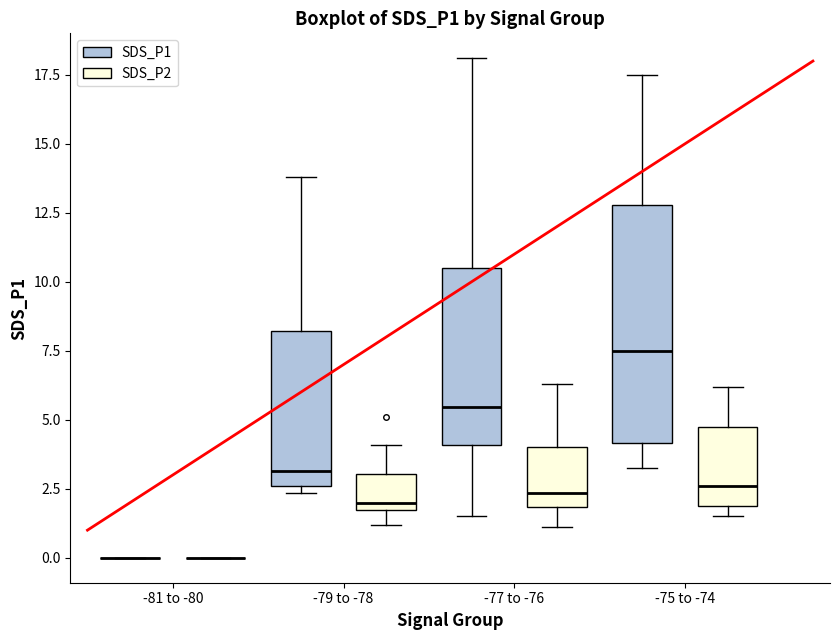

Reading left to right, transcribe this box plot: for each box, give where its median line is, the range the box spans, and where its two whiskers end, as read against the y-axis. The values are not printed on the chart, so give them approximately, as read against the axis.

-81 to -80 (SDS_P1): box collapsed to a line at 0.0, whiskers 0.0 to 0.0
-81 to -80 (SDS_P2): box collapsed to a line at 0.0, whiskers 0.0 to 0.0
-79 to -78 (SDS_P1): median 3.0, box 2.5 to 8.0, whiskers 2.5 (just below the box's lower edge) to 14.0
-79 to -78 (SDS_P2): median 2.0, box 1.5 to 3.0, whiskers 1.0 to 4.0
-77 to -76 (SDS_P1): median 5.5, box 4.0 to 10.5, whiskers 1.5 to 18.0
-77 to -76 (SDS_P2): median 2.5, box 2.0 to 4.0, whiskers 1.0 to 6.5
-75 to -74 (SDS_P1): median 7.5, box 4.0 to 13.0, whiskers 3.5 to 17.5
-75 to -74 (SDS_P2): median 2.5, box 2.0 to 5.0, whiskers 1.5 to 6.0